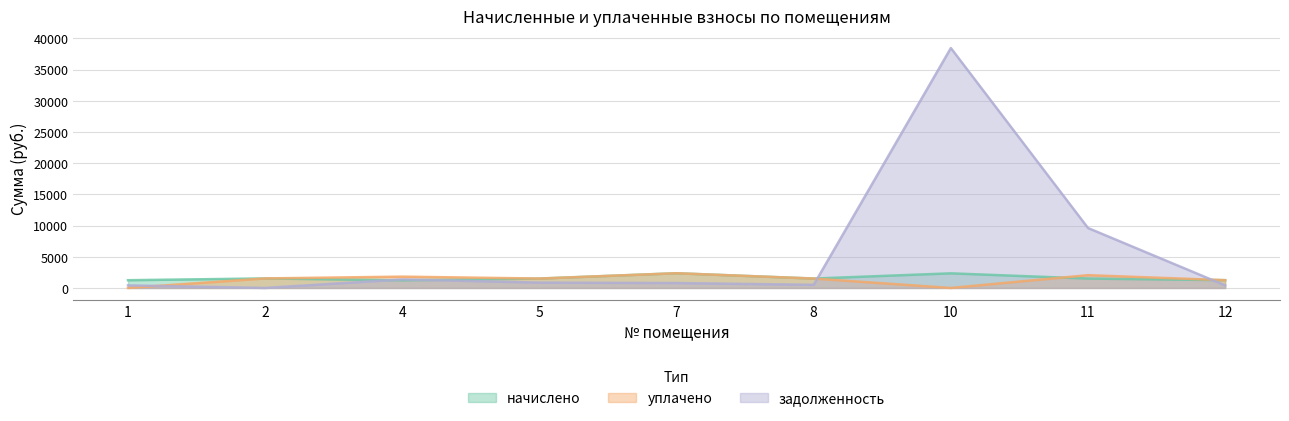

In задолженность, how many points are higher than both neighbors (excluding endpoints)?

2